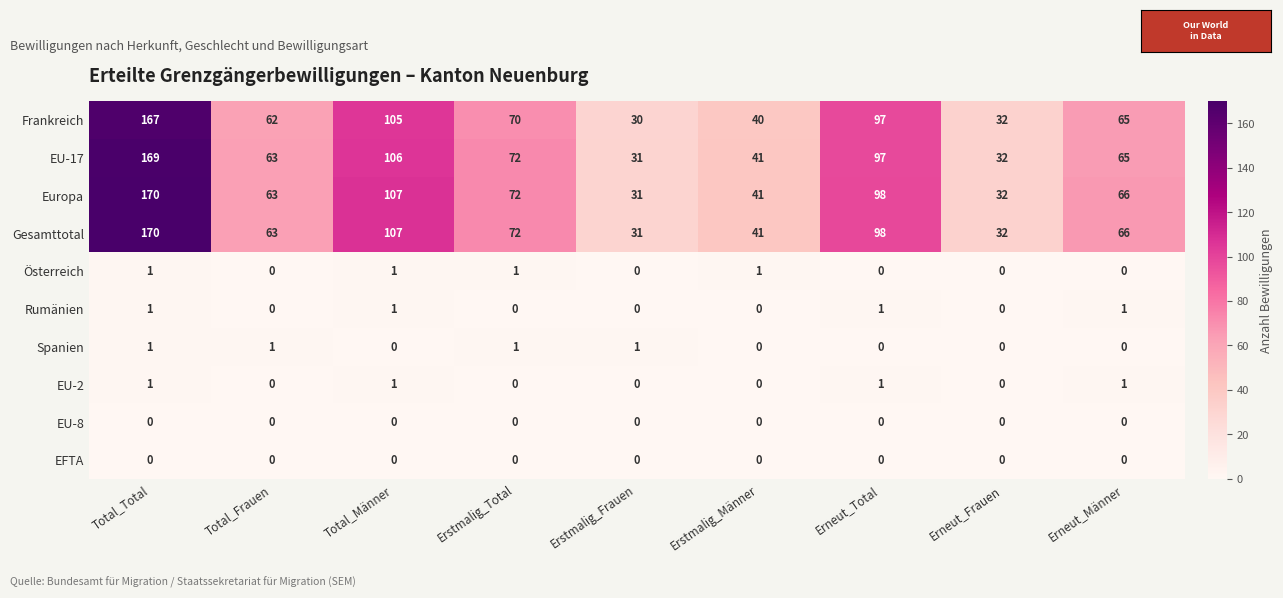

At which category does the chart reach its peak across all series?

Total_Total